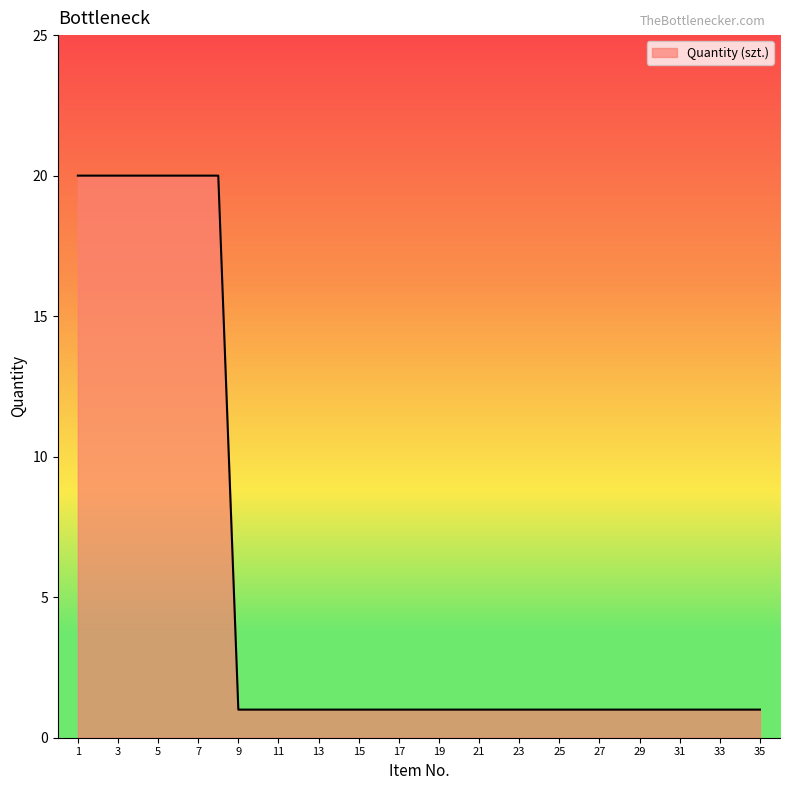

Reading right to left, list all the values displayed in this chart.

1	1	1	1	1	1	1	1	1	1	1	1	1	1	1	1	1	1	1	1	1	1	1	1	1	1	1	20	20	20	20	20	20	20	20